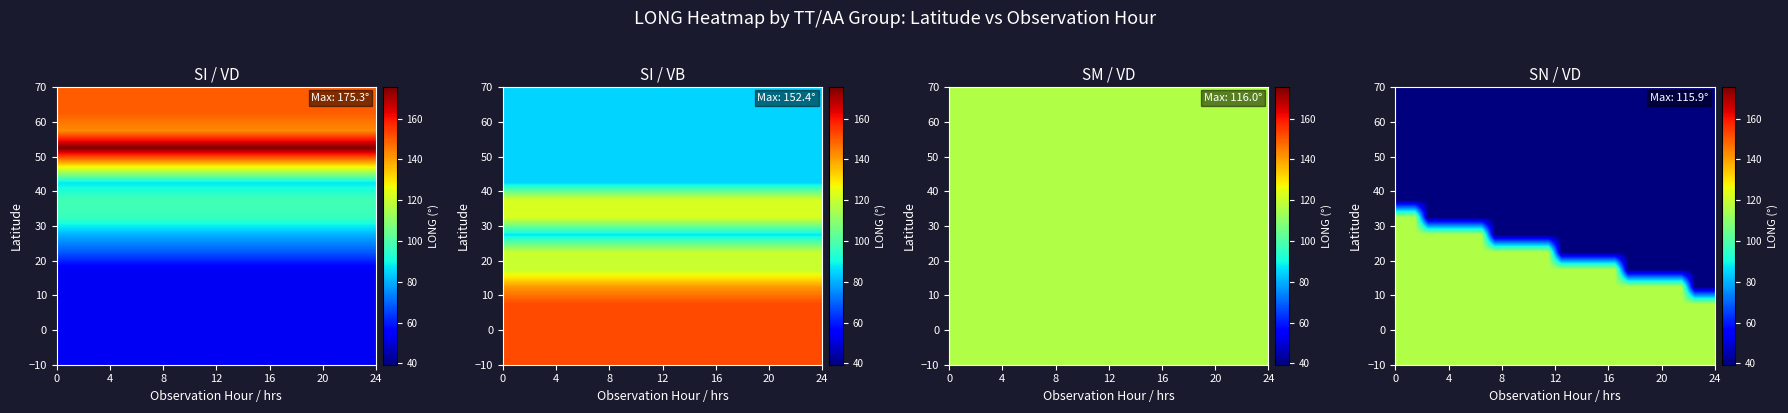

What is the smallest value displayed?

39.3